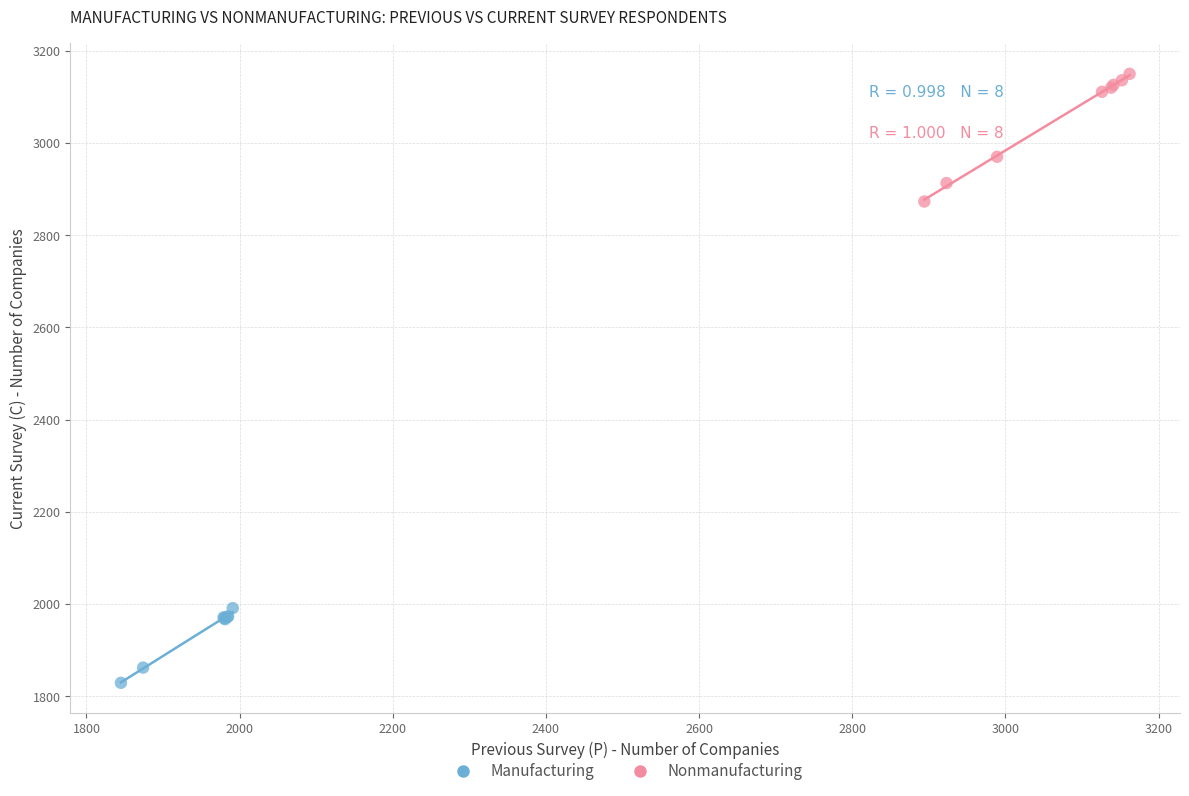

Which series has the largest Y range (max minus min)?

Nonmanufacturing